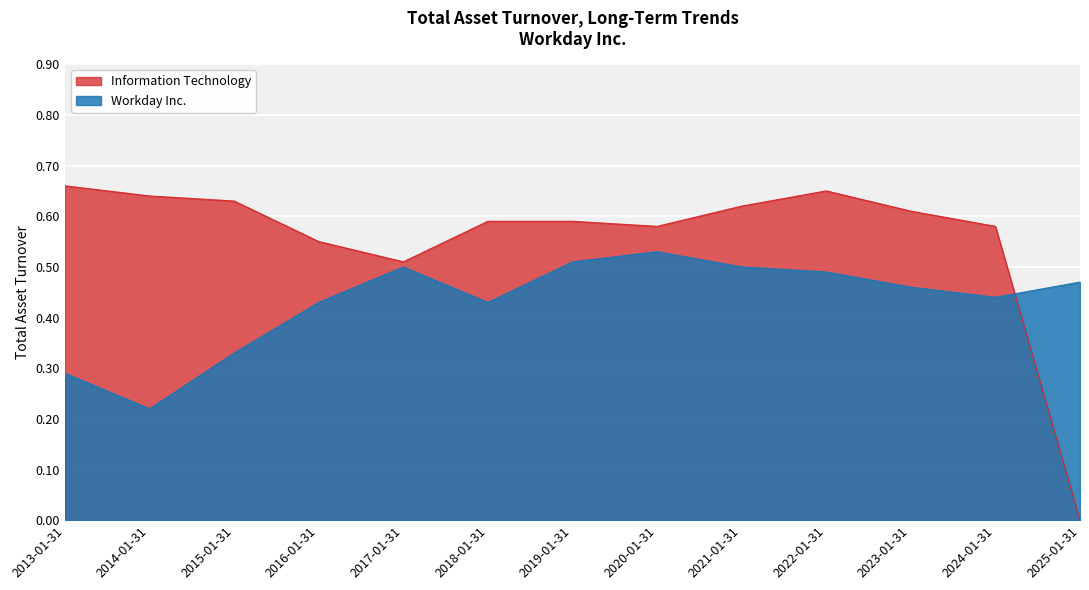

Is the value of Workday Inc. at 2013-01-31 greater than the value of Information Technology at 2020-01-31?

No